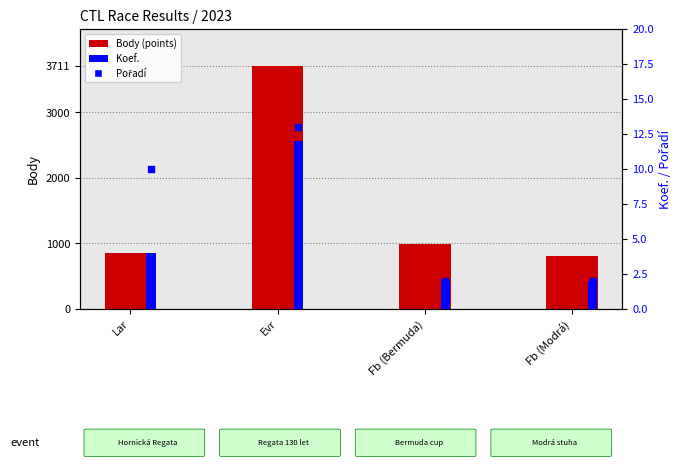

Which series contains the highest Y value?

Body (points)